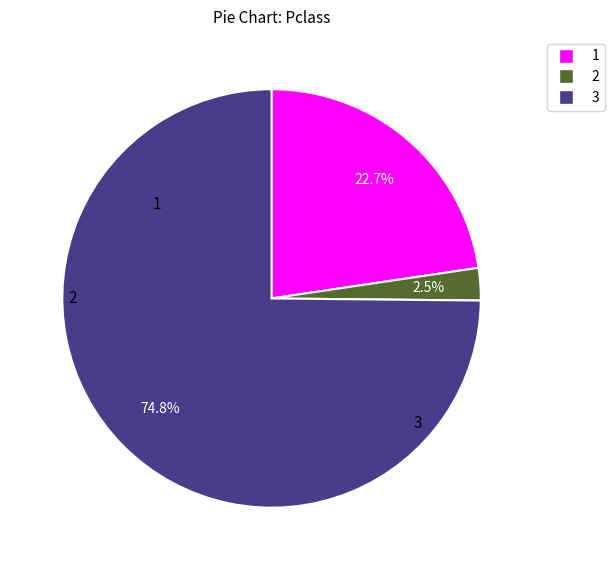

Is there a majority slice in this chart?

Yes